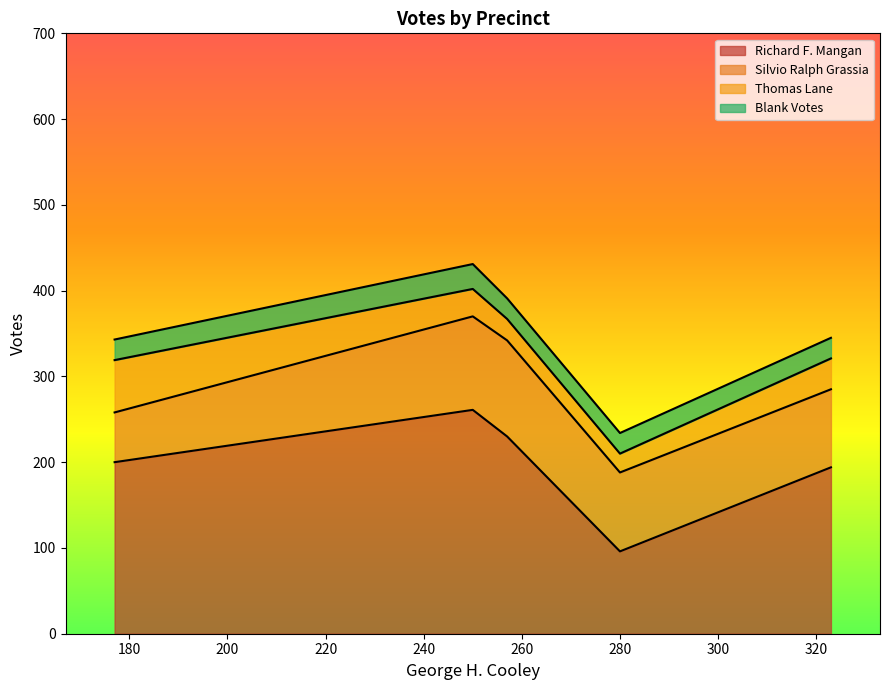

The value of Blank Votes at 2 is 24. True or false?

True